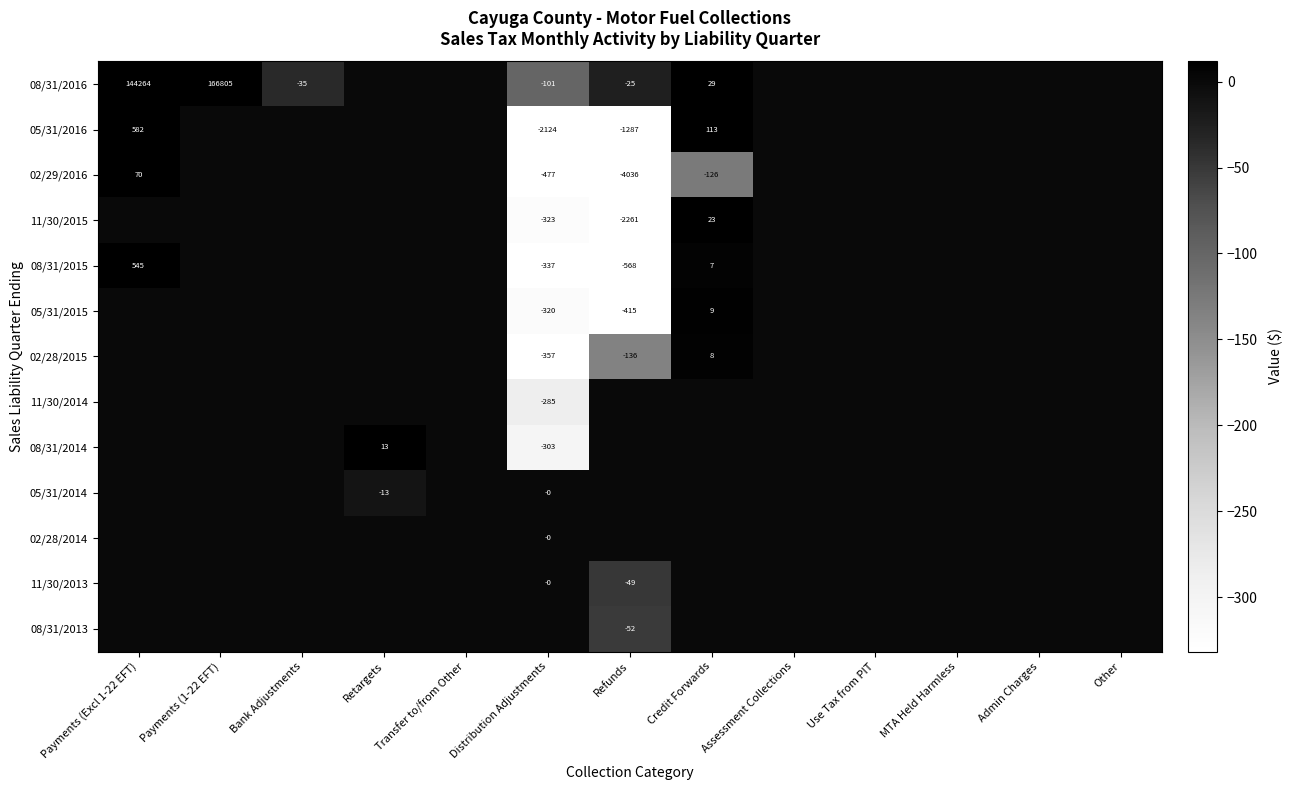

The value of 08/31/2016 at Distribution Adjustments is -101. True or false?

True